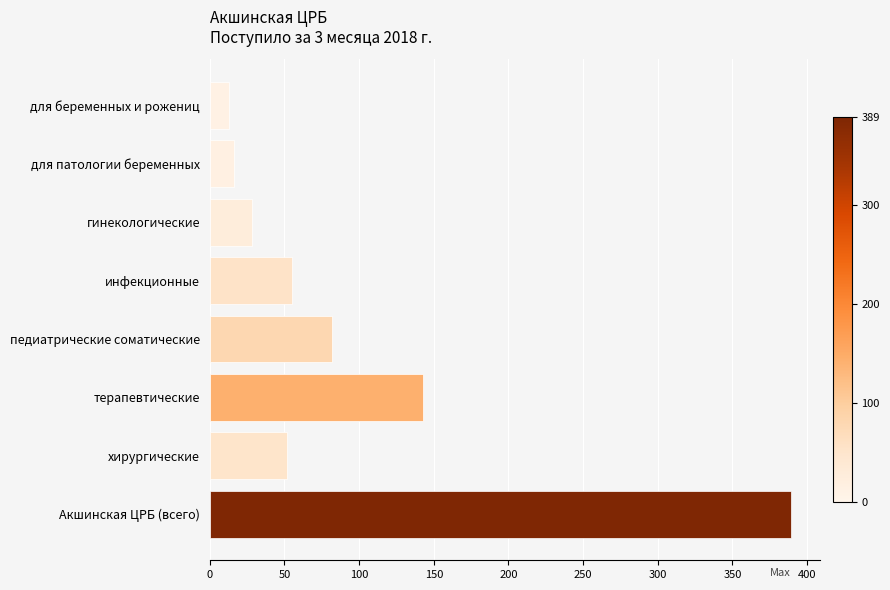

What is the change in value from терапевтические to хирургические?

-91